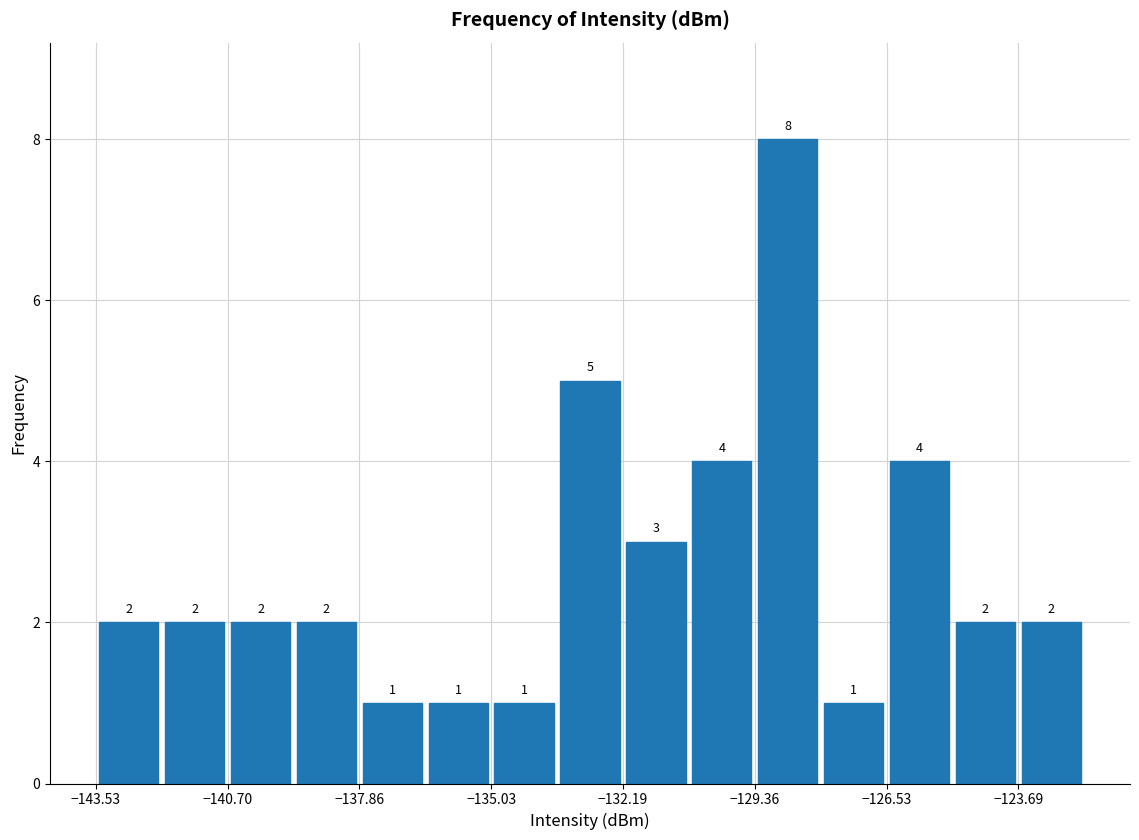

Around what value on the x-axis is the tallest bar? Give the approximate position of its centre, as read against the axis.

-128.5